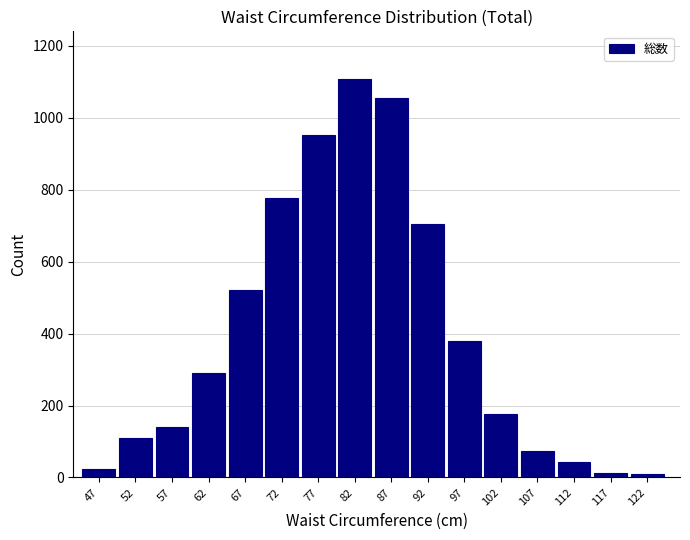

What is the average value?

398